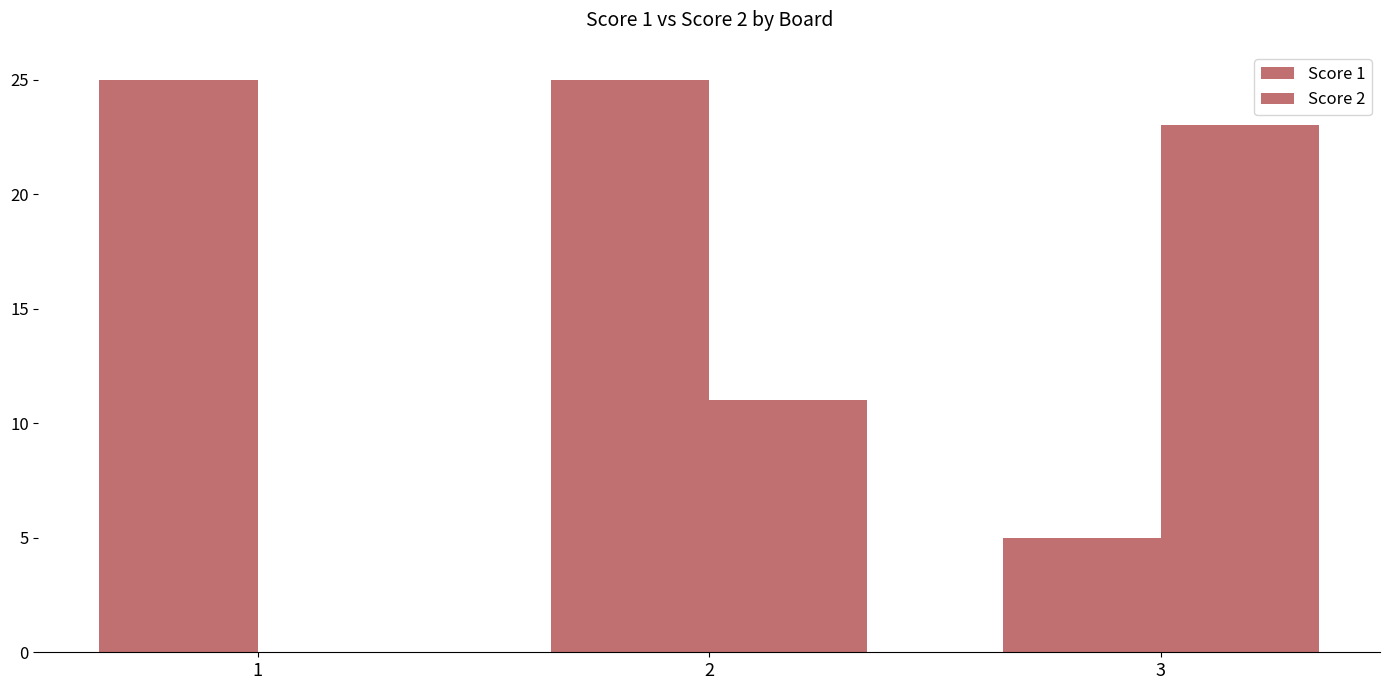

At which label is Score 1 closest to 15?

1